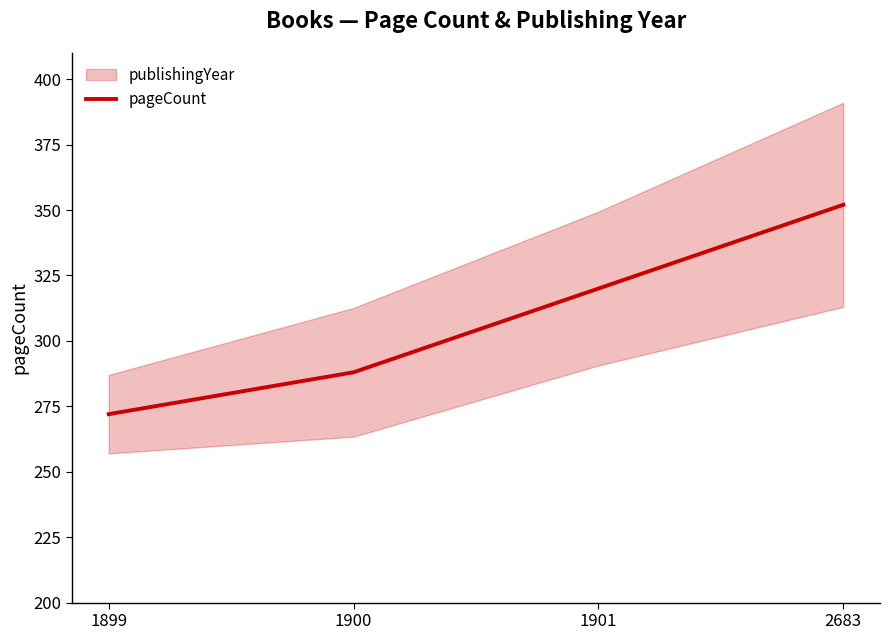

Is this an area chart (filled region under the line)?

No